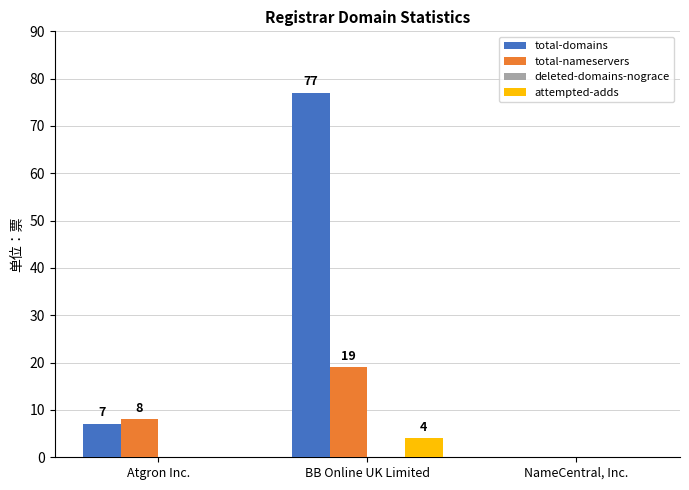

How many groups of bars are there?

3